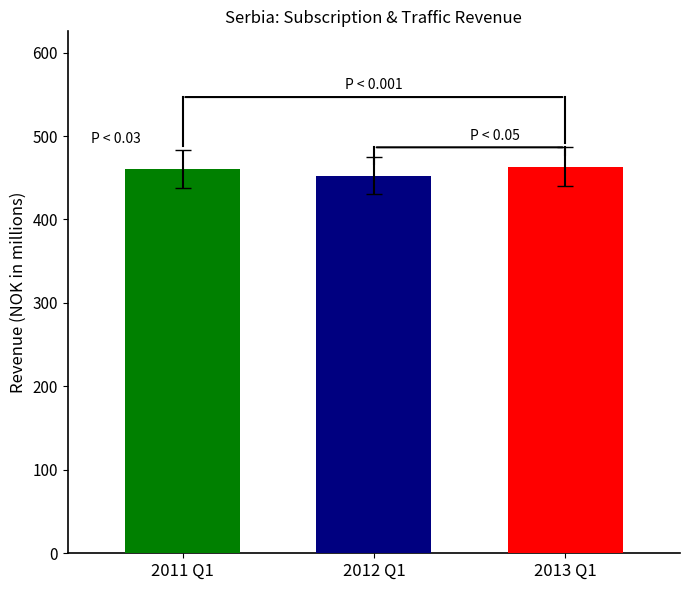

What is the spread (max minus min) of values at 2012 Q1?

10.7